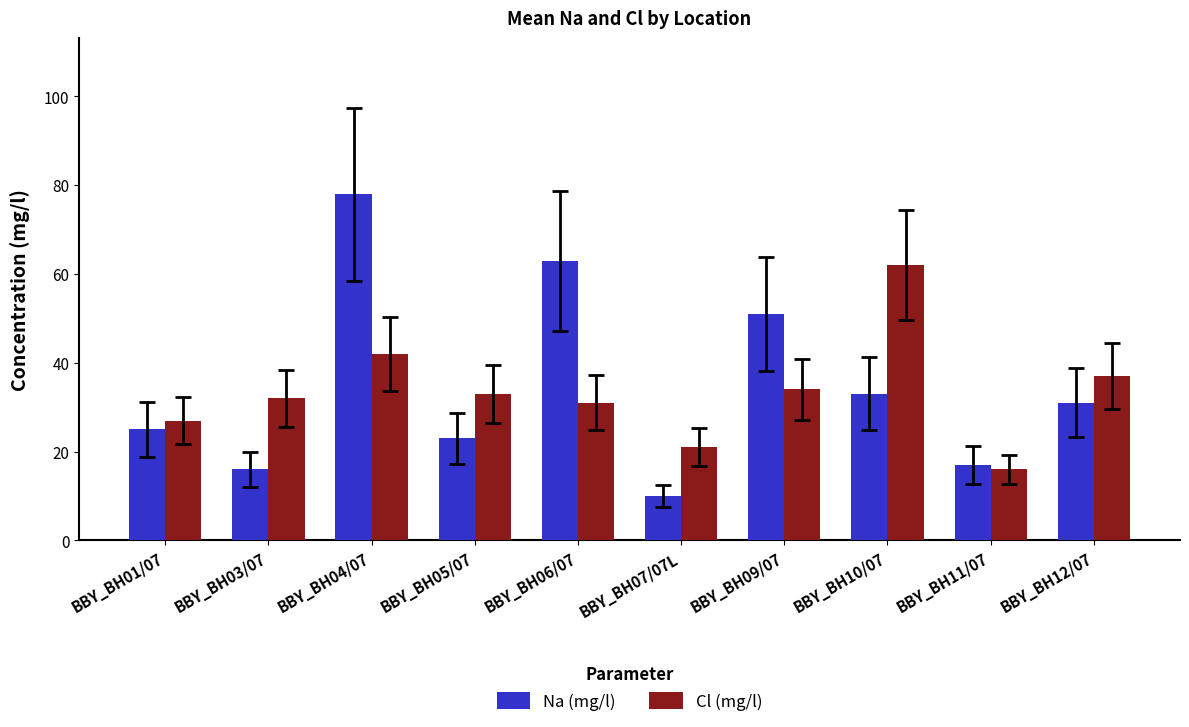

Reading left to right, extract all data points from this chart.

Na (mg/l): 25	16	78	23	63	10	51	33	17	31
Cl (mg/l): 27	32	42	33	31	21	34	62	16	37